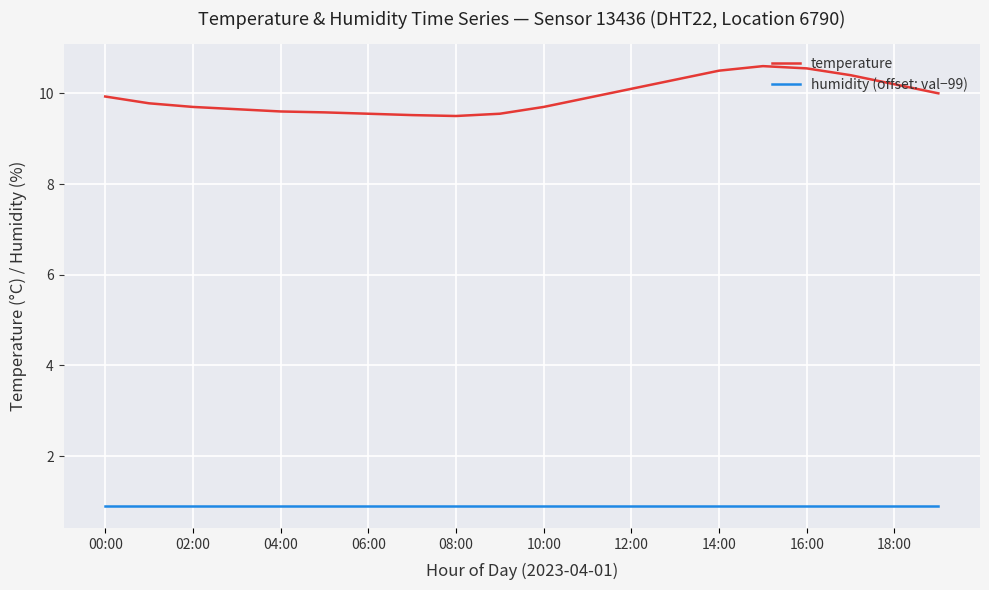

What is the lowest value of the humidity (offset: val−99) series?

0.9